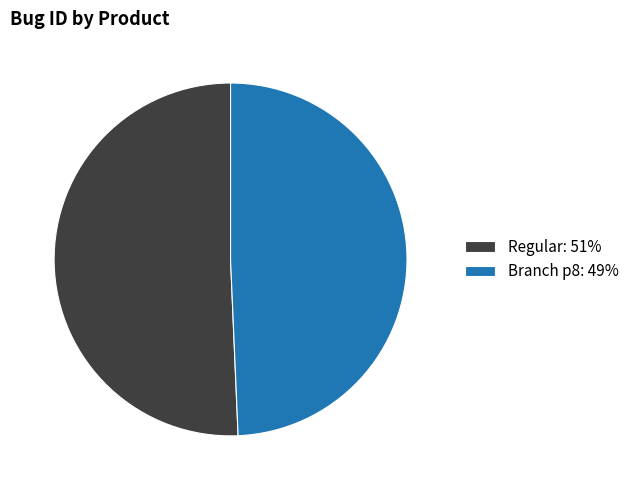

Combined, do Branch p8: 49% and Regular: 51% account for over 50%?

Yes